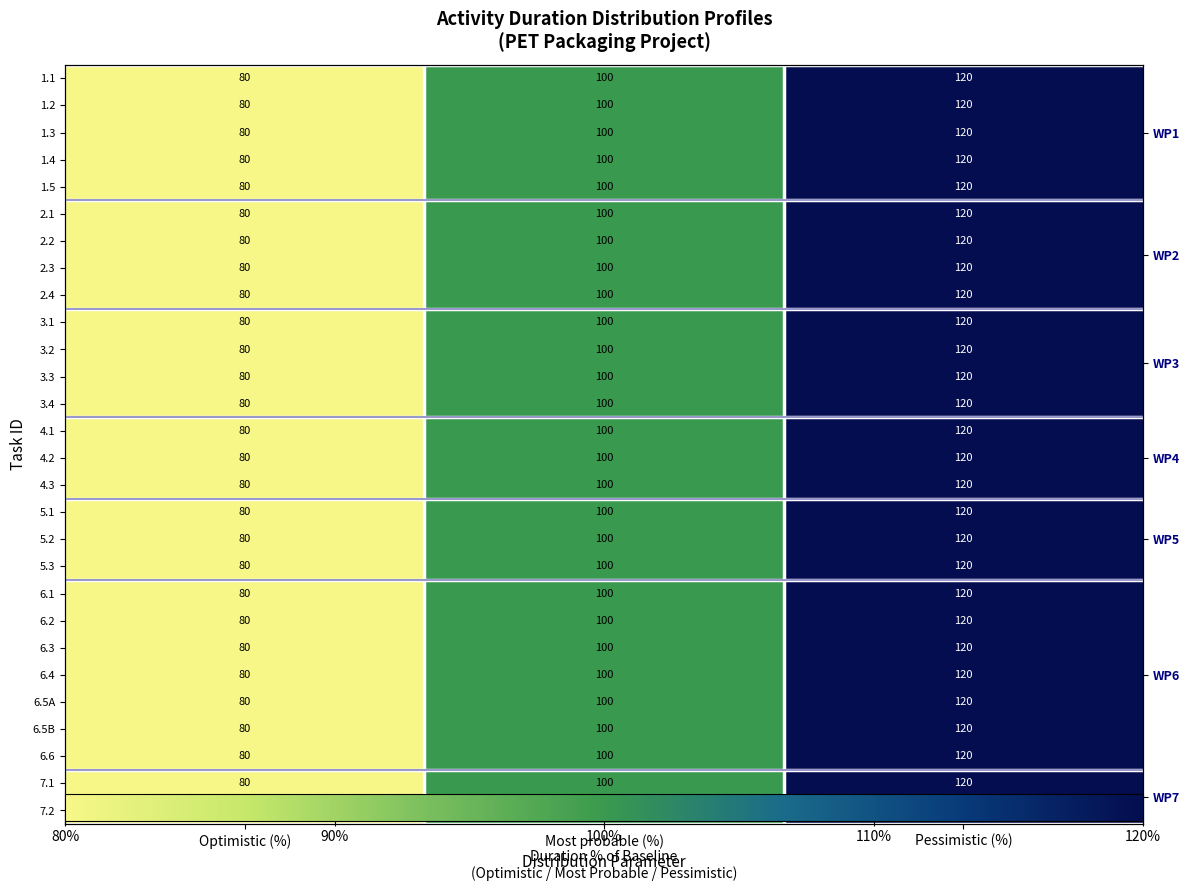

True or false: 1.3 has a value of 80 at Optimistic (%).

True